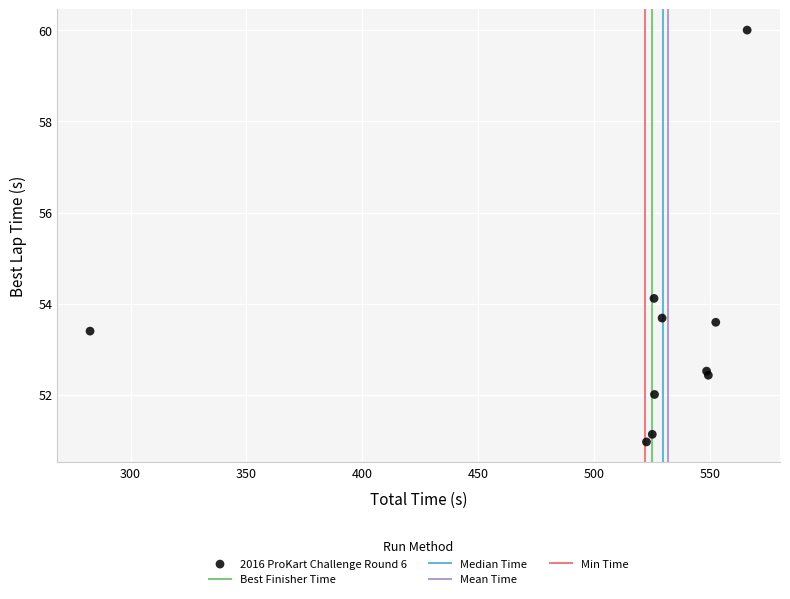

What Y value in the scatter plot is closest to 55?

54.1